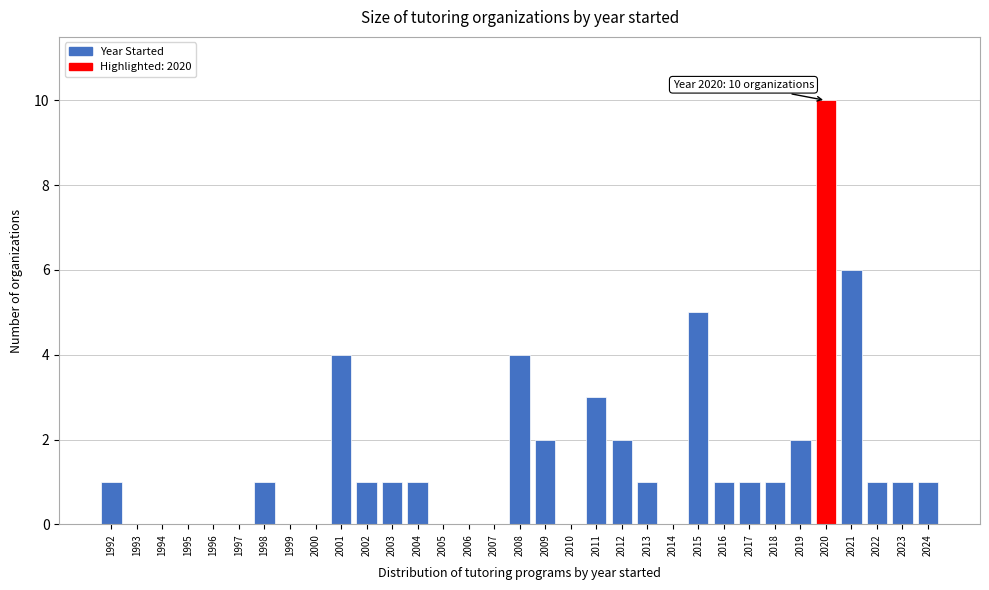

What is the maximum value shown in the chart?

10